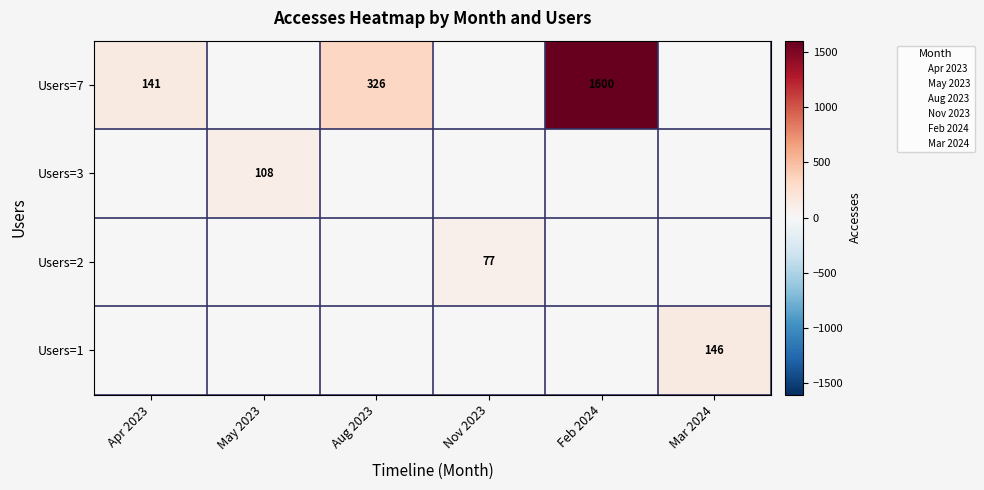

How many positive values does the Users=1 series have?

1